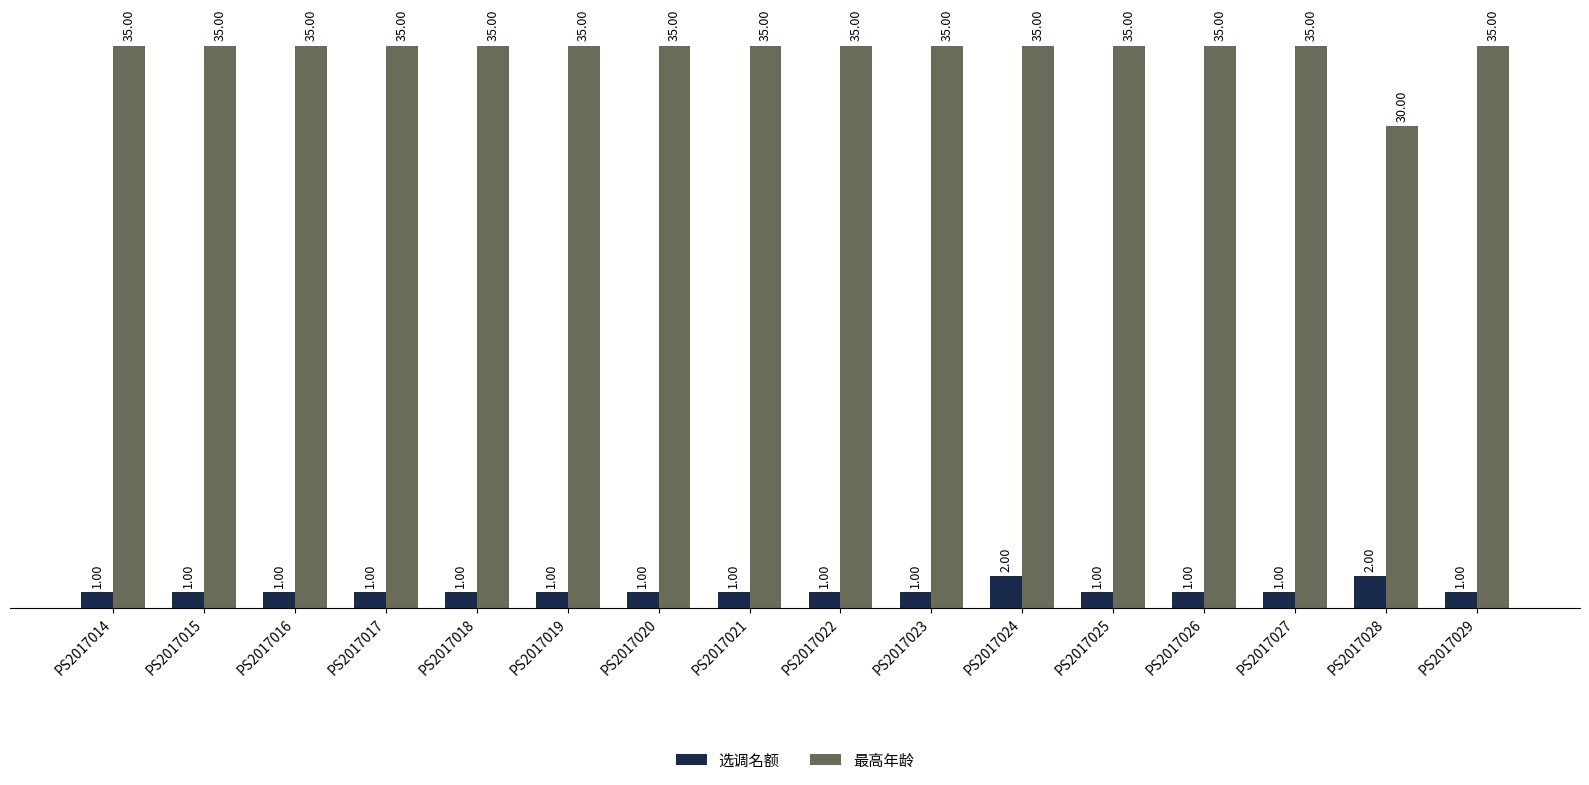

What is the difference between the second highest and minimum values in the 选调名额 series?

1